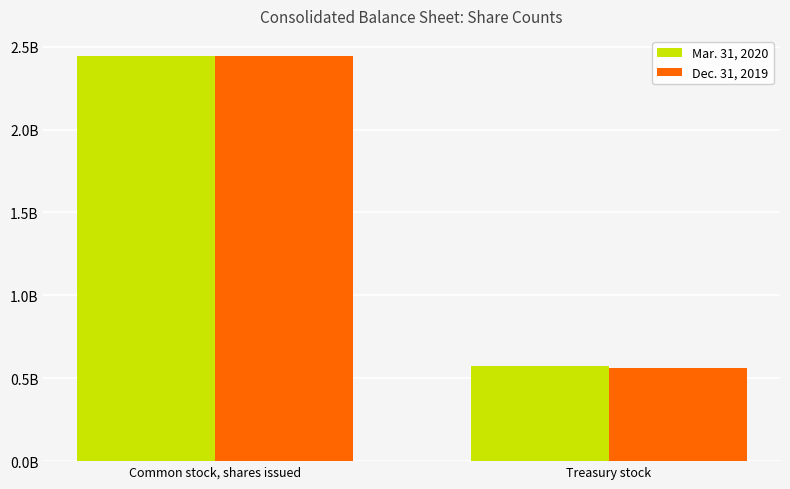

The value of Mar. 31, 2020 at Common stock, shares issued is 2442676580. True or false?

True